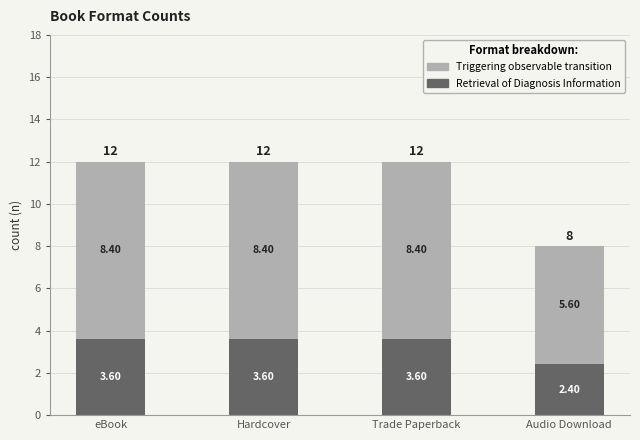

What is the average value of the Retrieval of Diagnosis Information series?

3.3